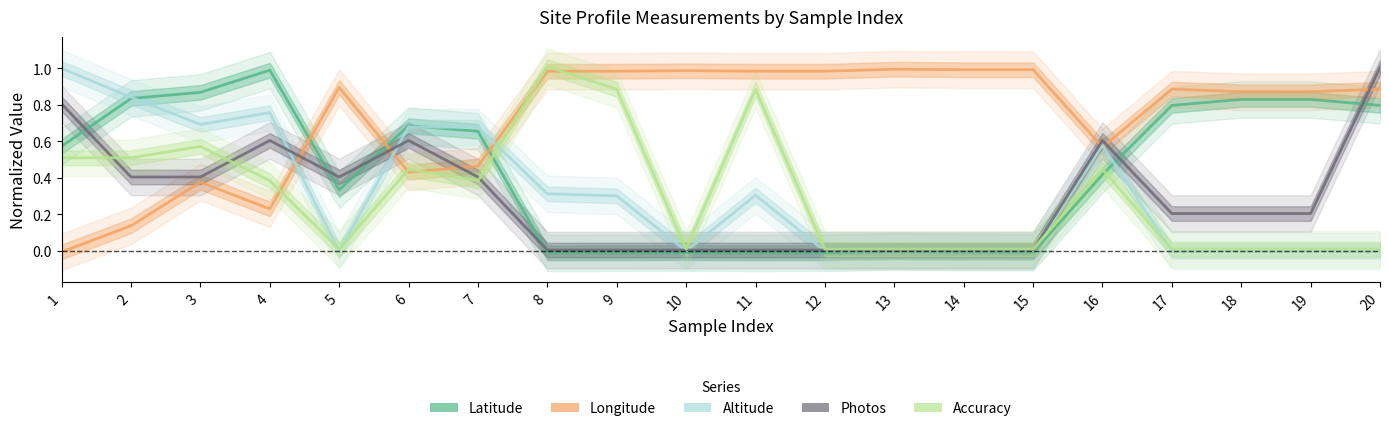

What is the maximum value for Latitude?

1.0